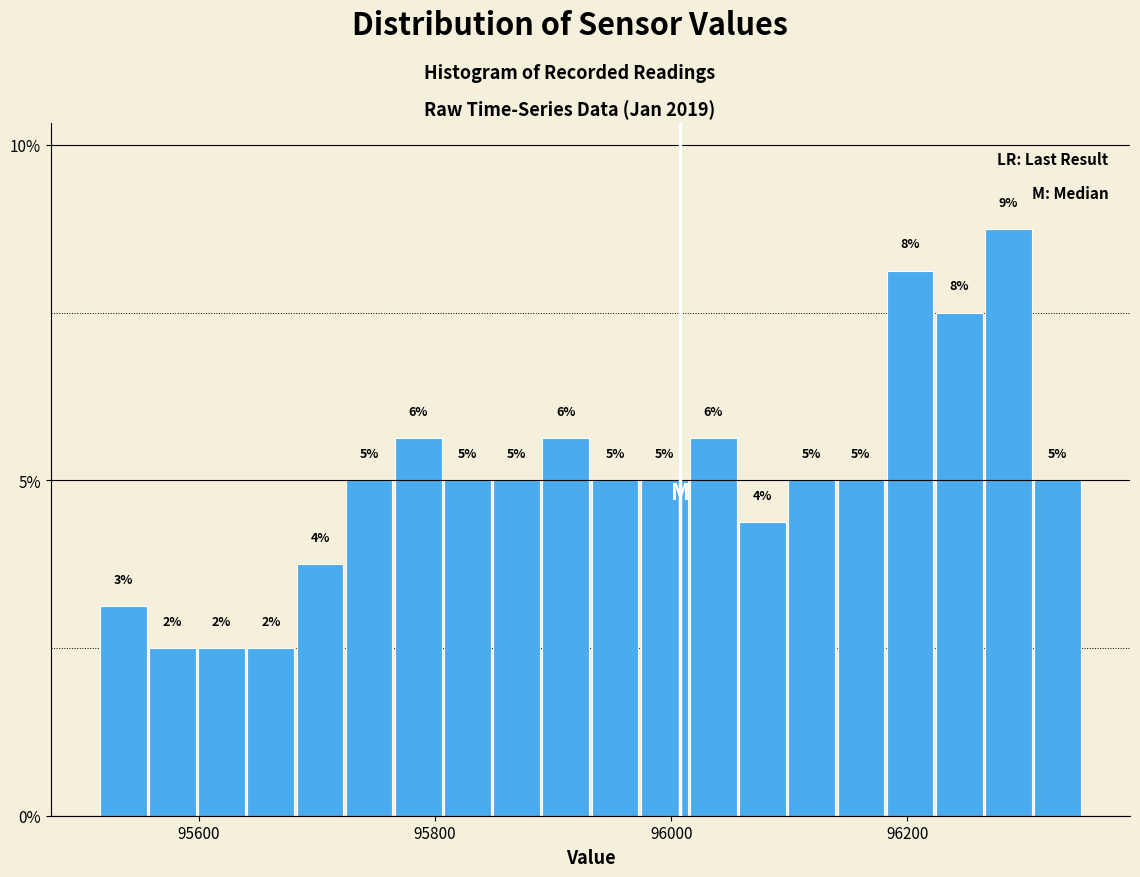

Around what value on the x-axis is the tallest bar? Give the approximate position of its centre, as read against the axis.

96280